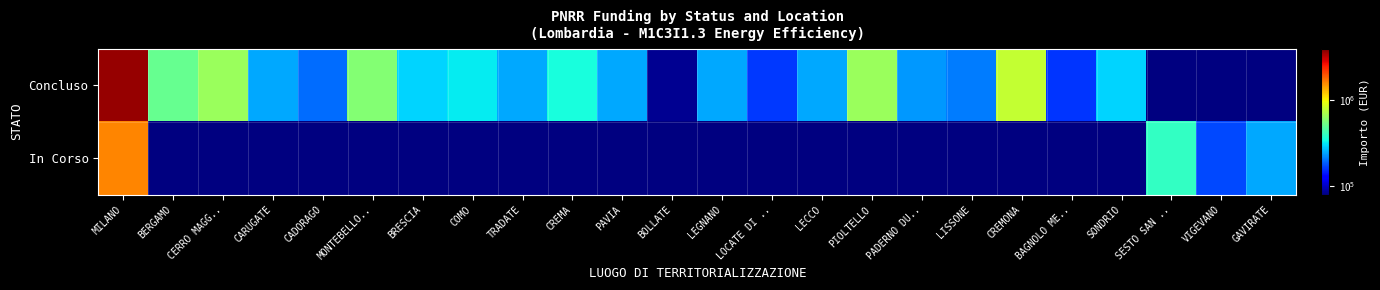

What is the lowest value of the Concluso series?

85501.3